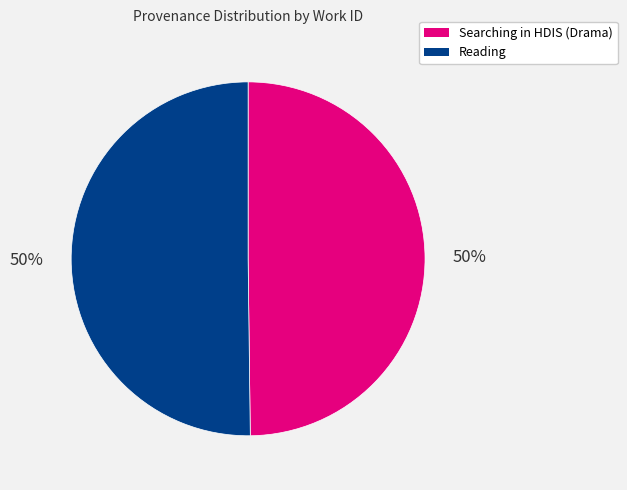

Is the sum of Searching in HDIS (Drama) and Reading greater than half?

Yes